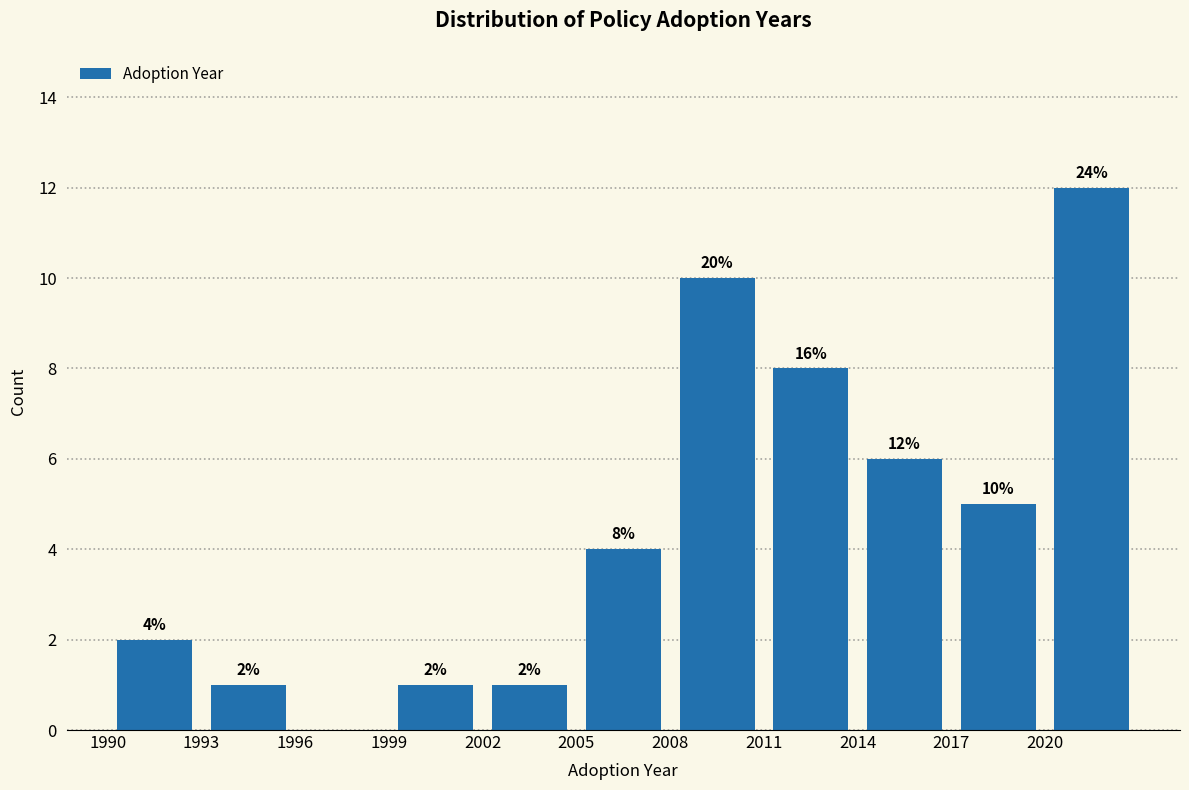

Which range on the x-axis has the tallest bar?

2020 to 2023